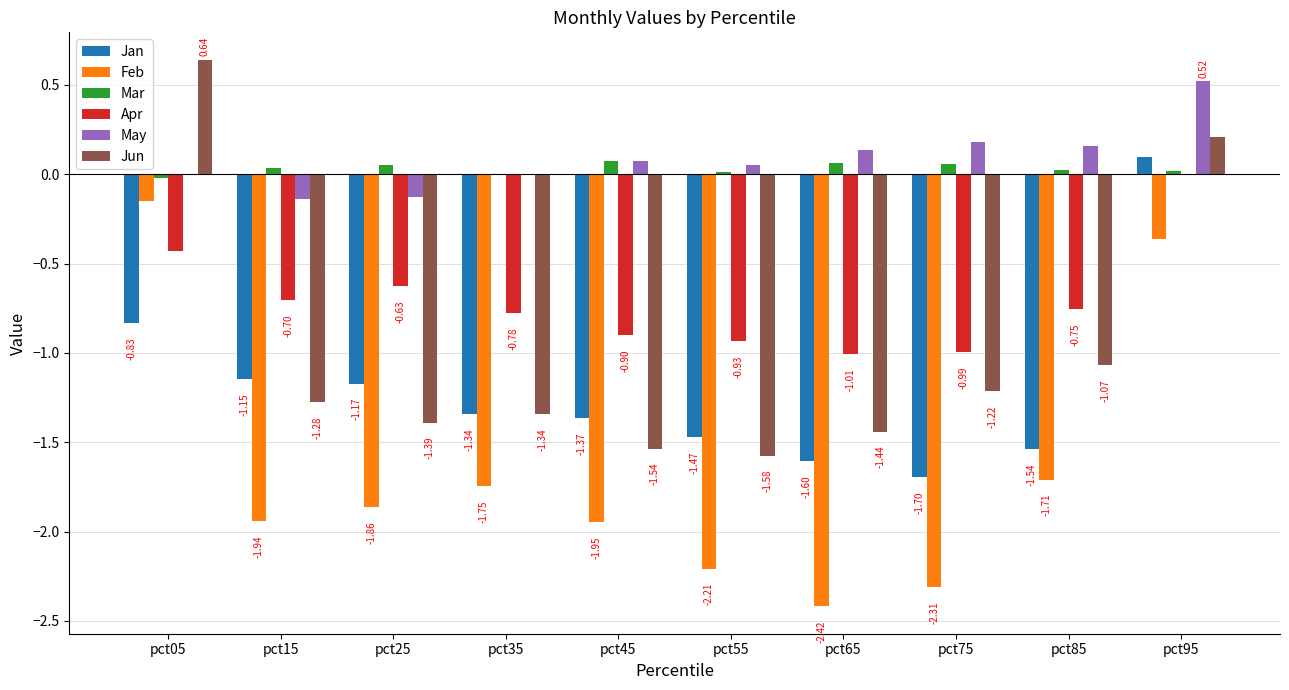

How many distinct data groups are displayed?

6